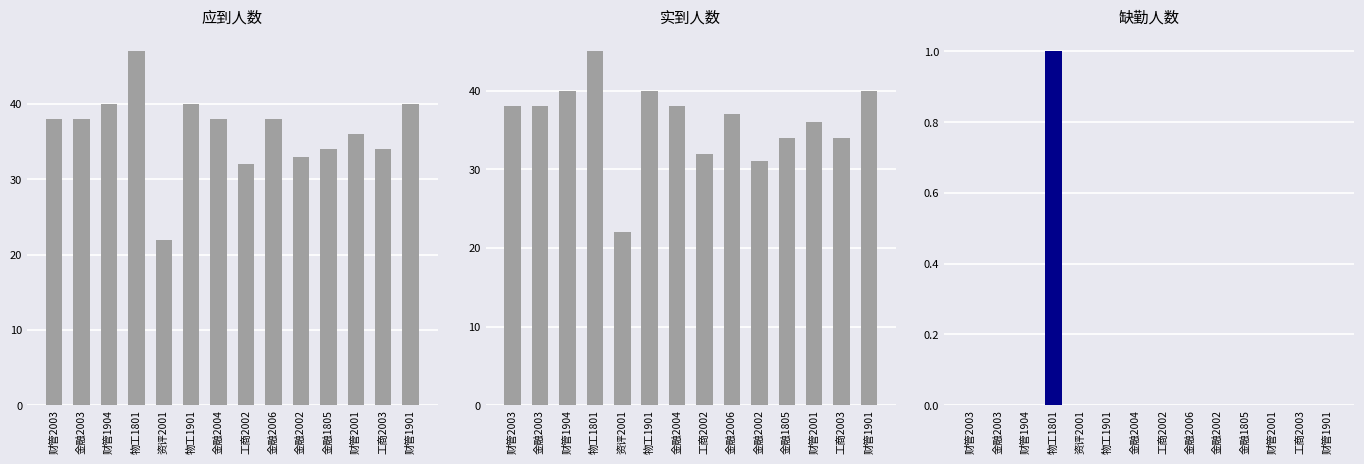

What is the total value across all series at 财管1901?

80